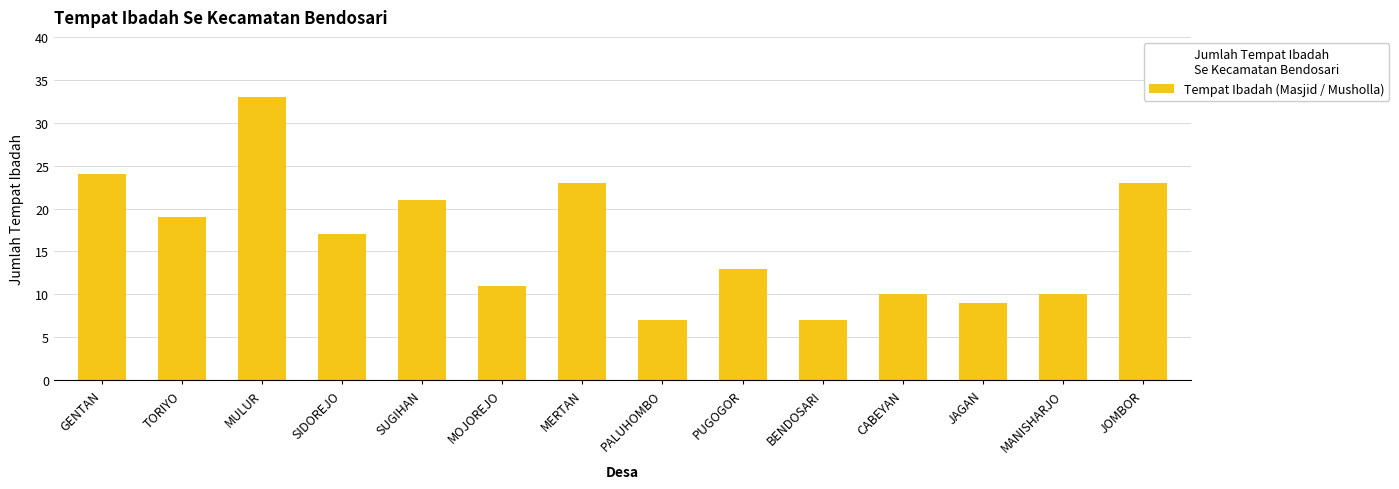

At which category does the chart reach its peak across all series?

MULUR